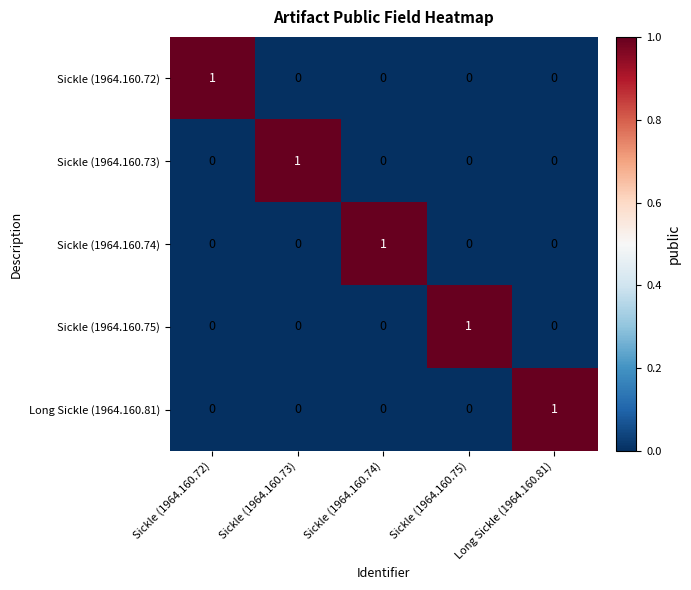

Count the number of data series in this chart.

5